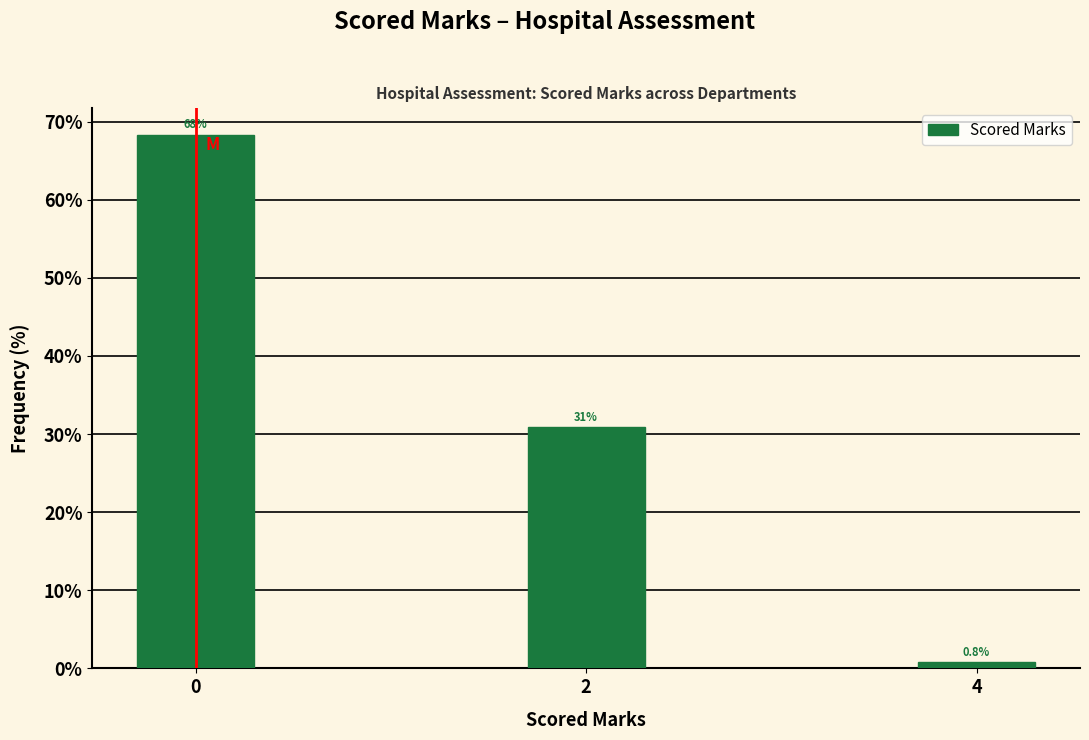

Reading right to left, what are all the values shown in this chart?

0.8	30.8	68.3